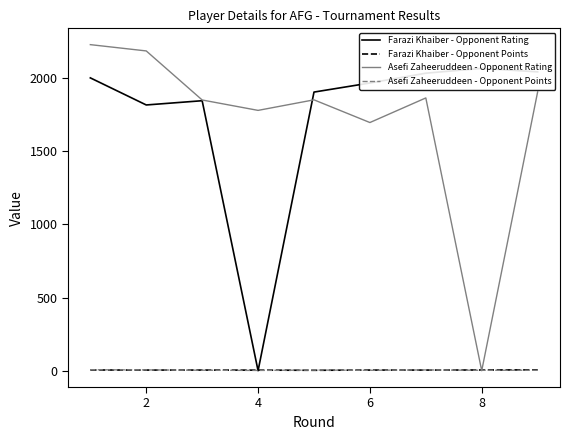

True or false: Farazi Khaiber - Opponent Rating and Farazi Khaiber - Opponent Points cross at least once.

True